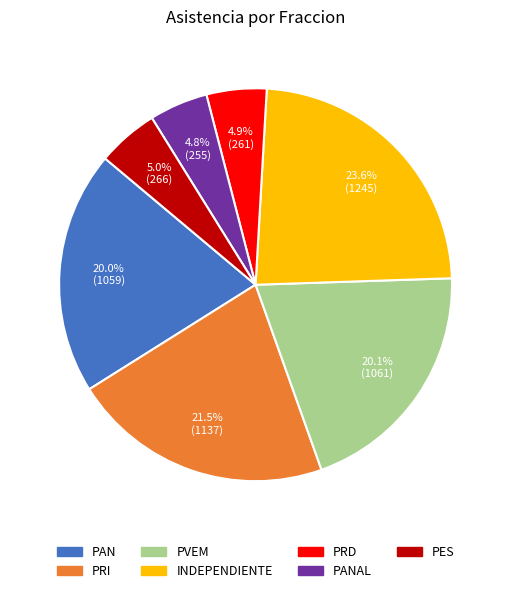

Does any single category account for the majority?

No